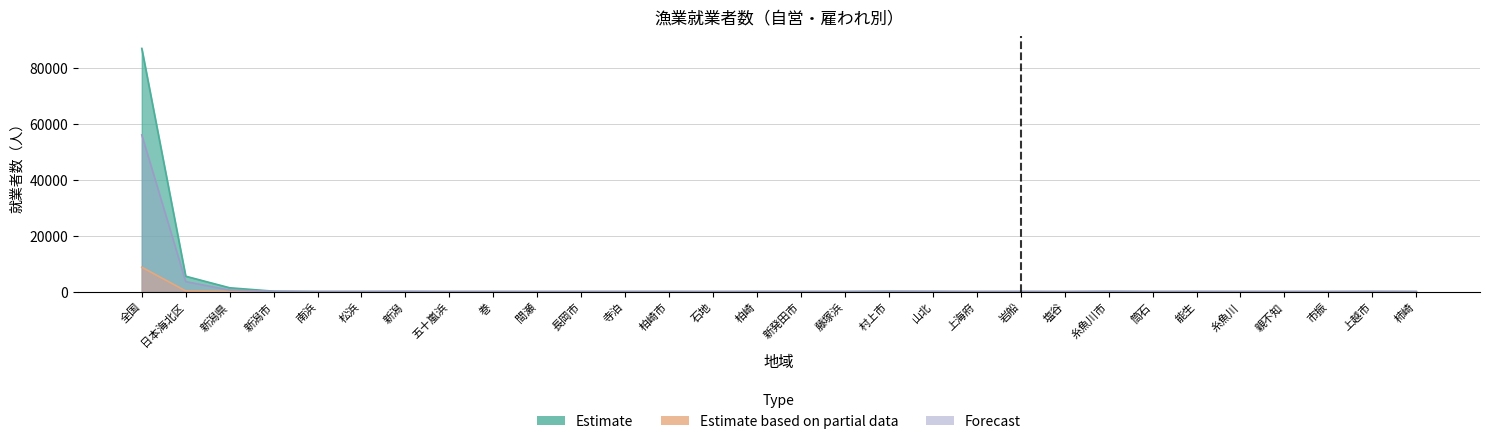

What is the difference between the second highest and minimum values in the Estimate based on partial data series?

243